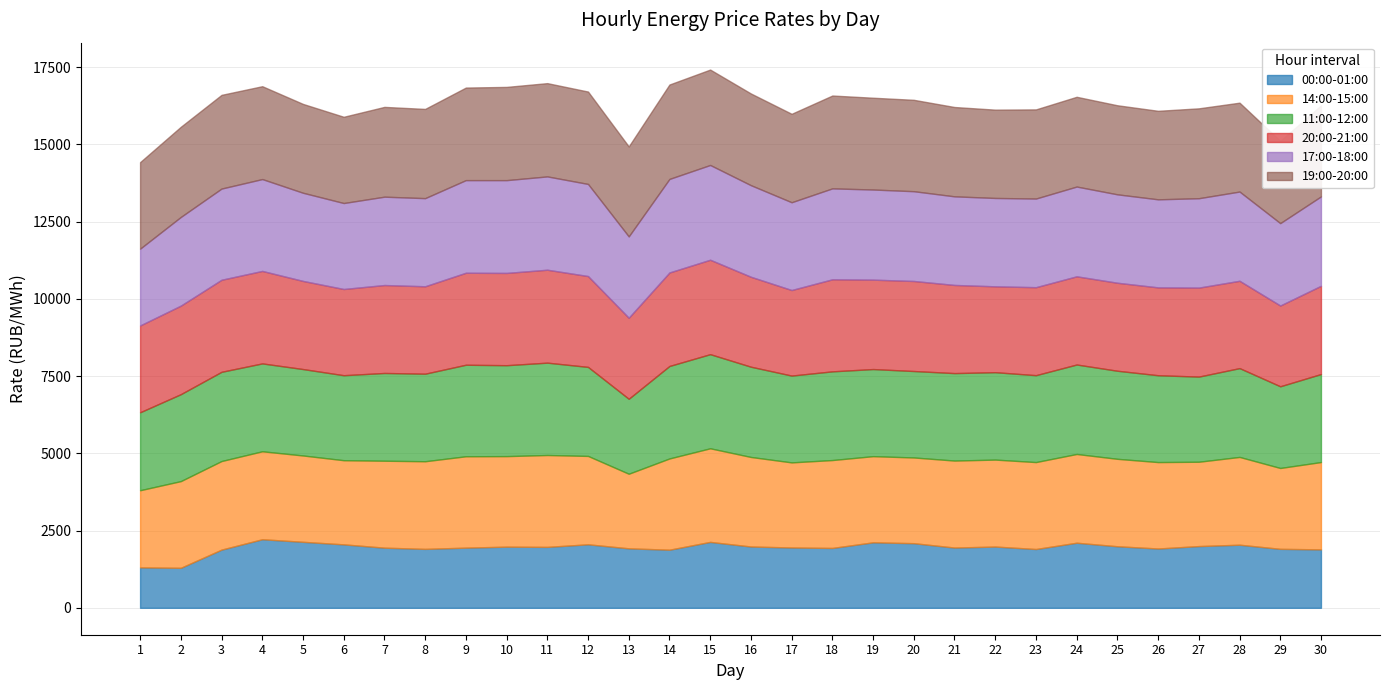

Is the value of 20:00-21:00 at 6 greater than the value of 00:00-01:00 at 28?

Yes